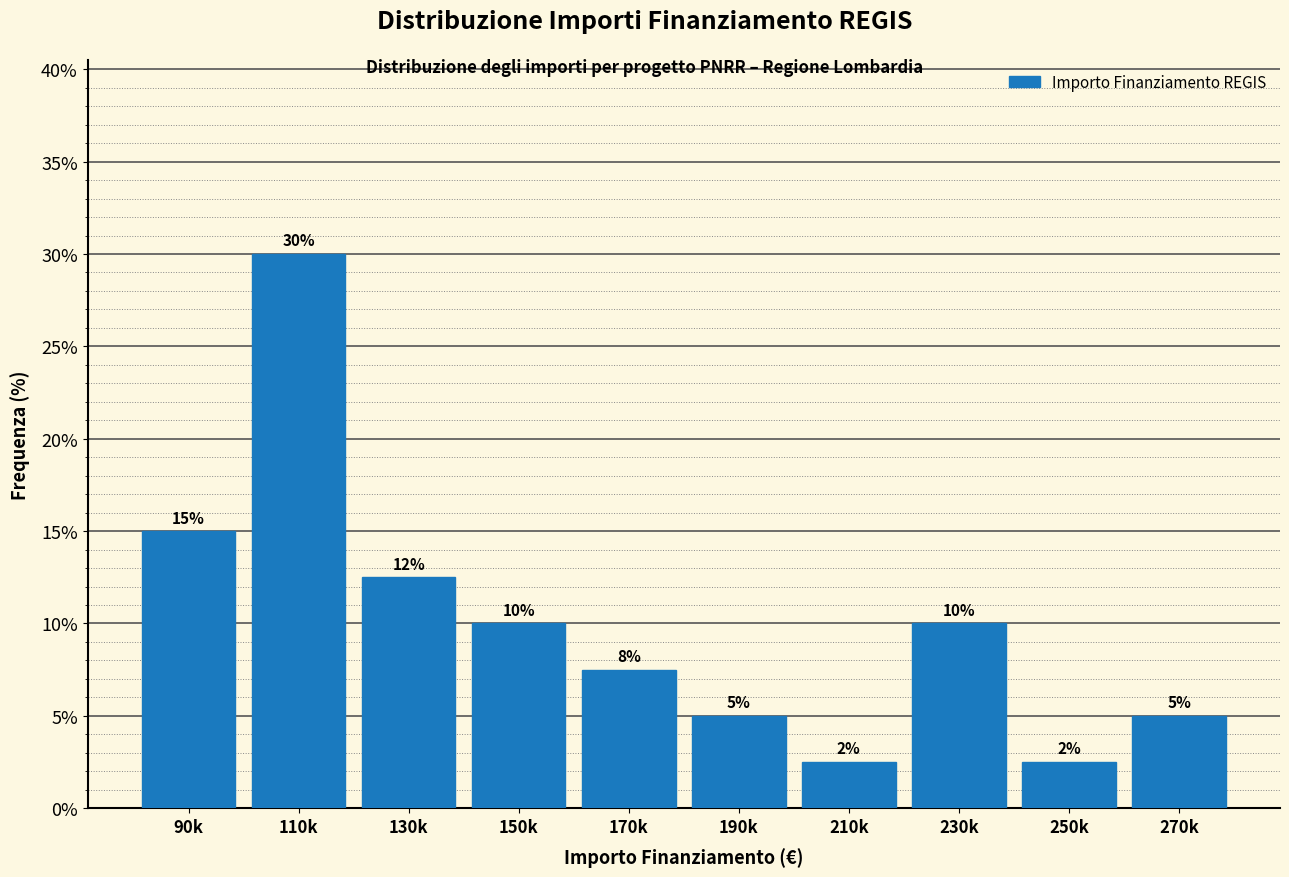

The value at 170k is 7.5. True or false?

True